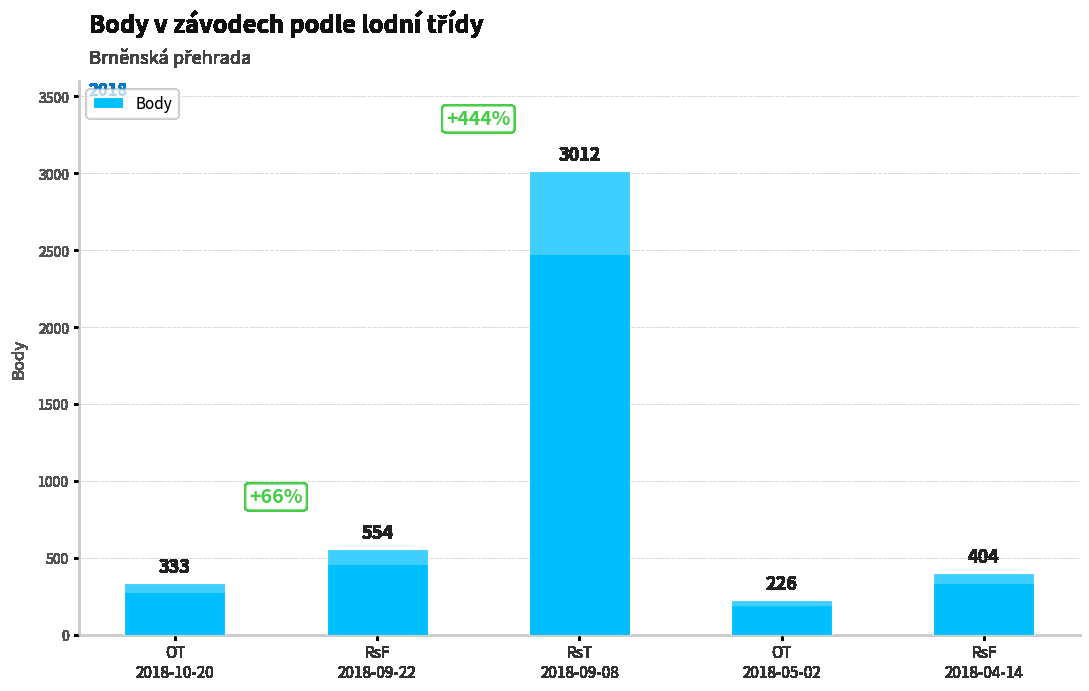

The chart shows a value of 183 at RsF
2018-04-14. True or false?

False